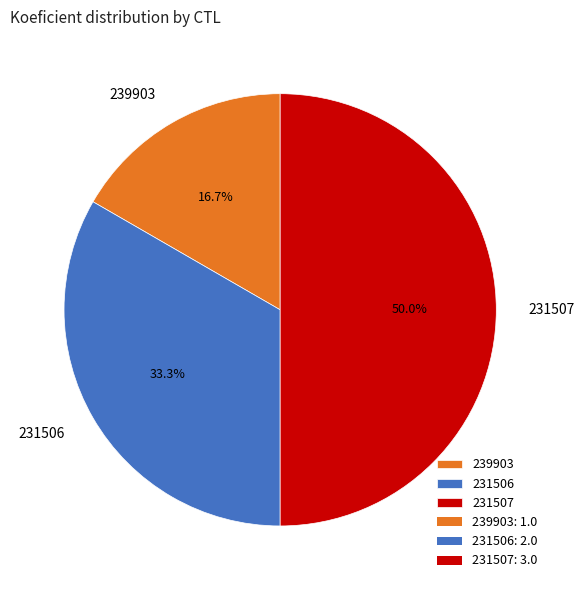

What percentage is the 231507 slice, to the nearest percent?

50%